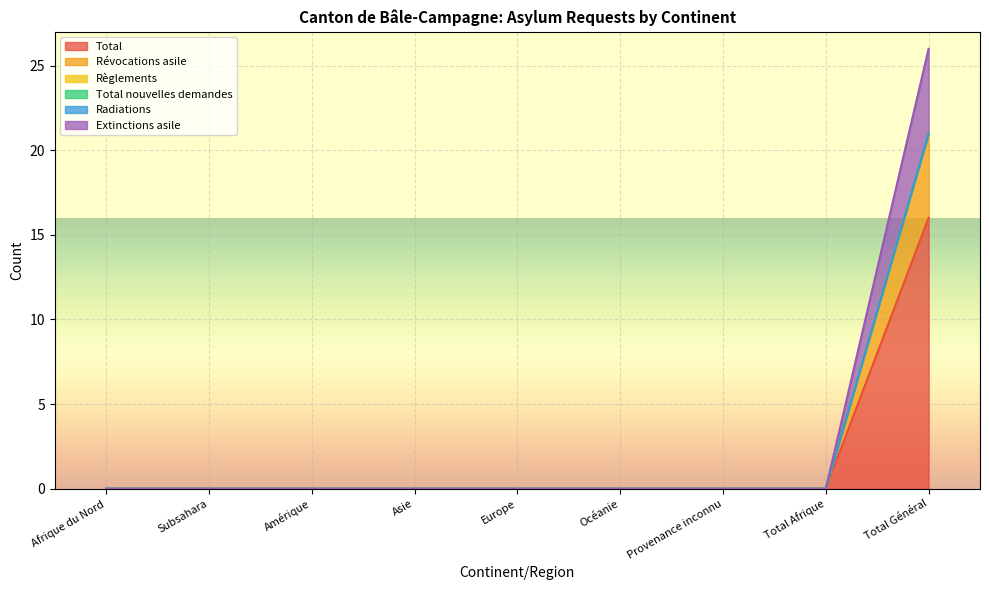

The value of Extinctions asile at Amérique is 0. True or false?

True